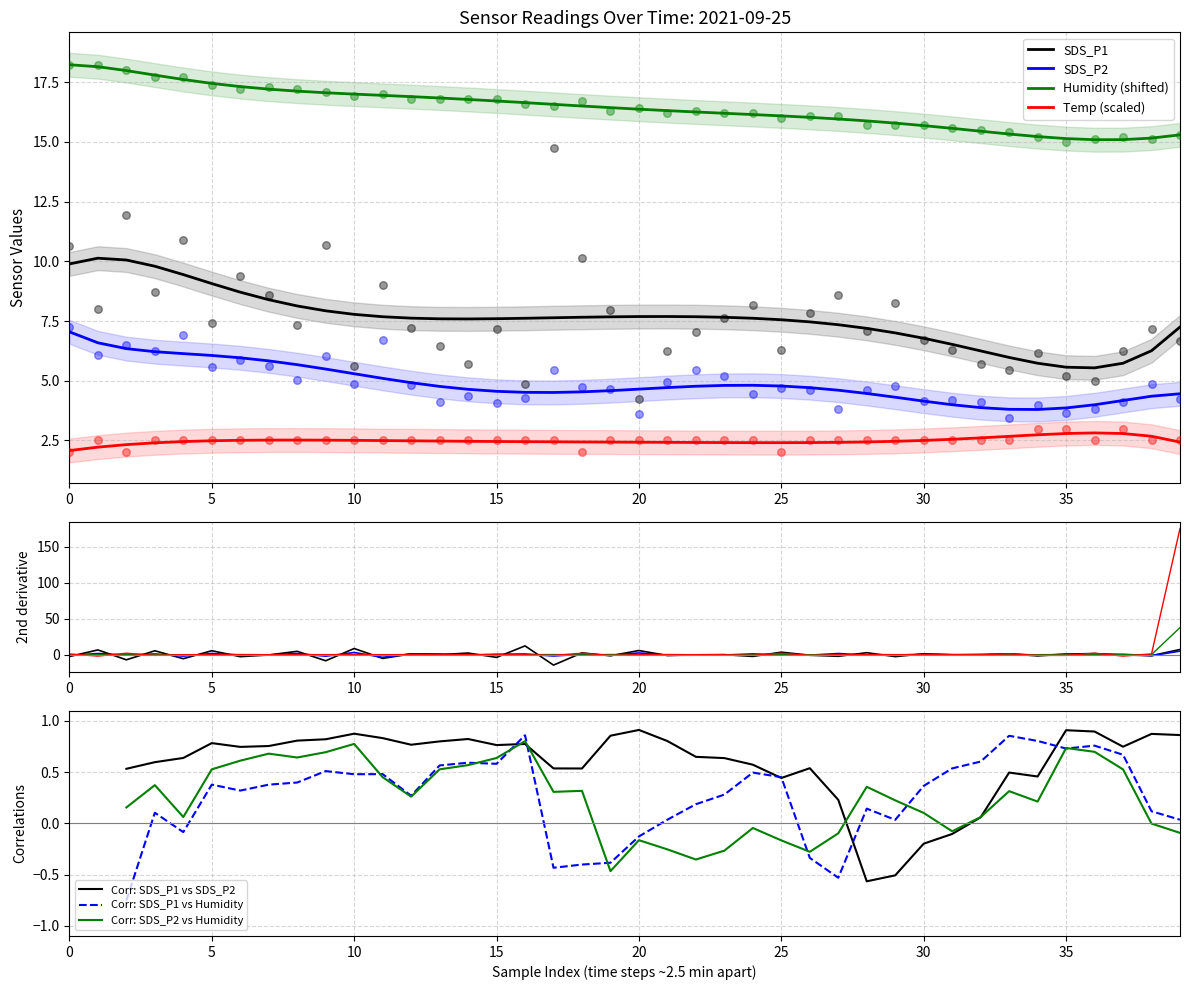

At which category is the sum across all series the highest?

17